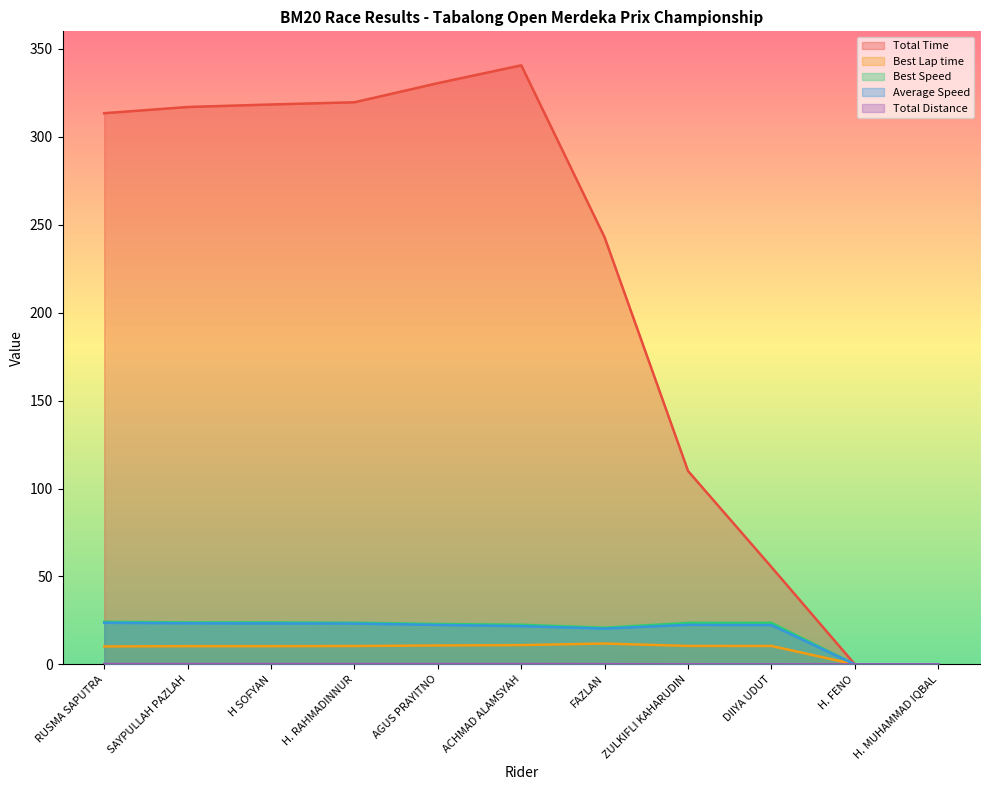

The Average Speed series shows 7.1 at AGUS PRAYITNO. True or false?

False